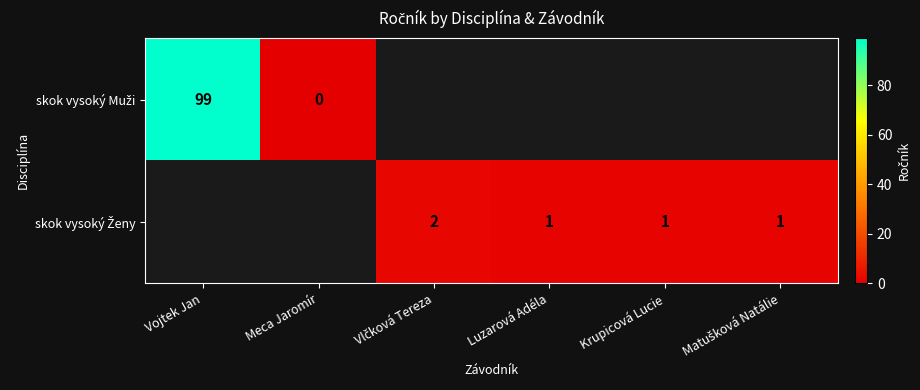

Count the number of categories in the chart.

6